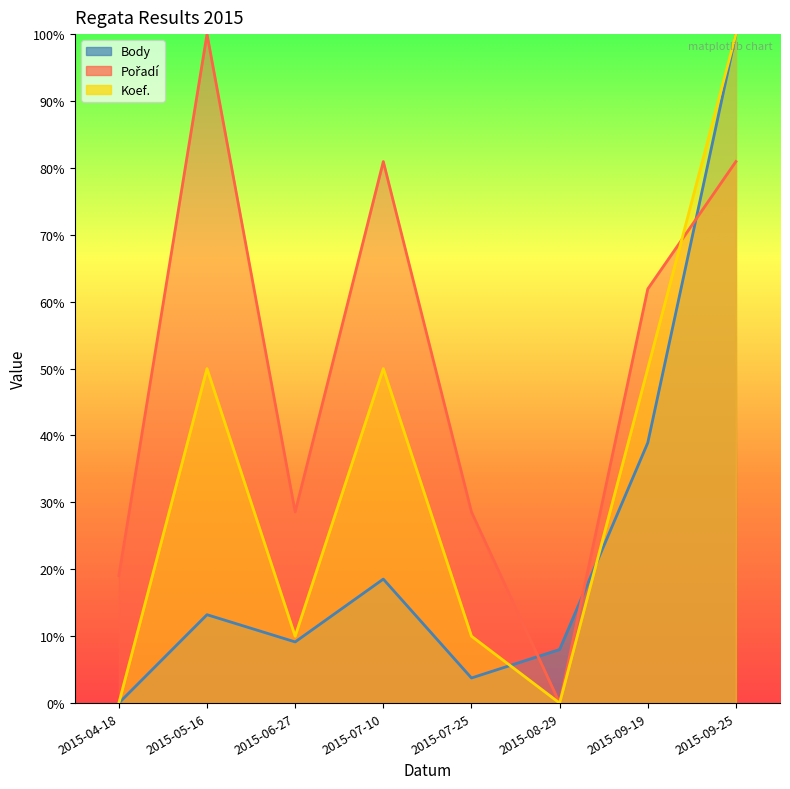

How many interior local peaks does the Body series have?

2